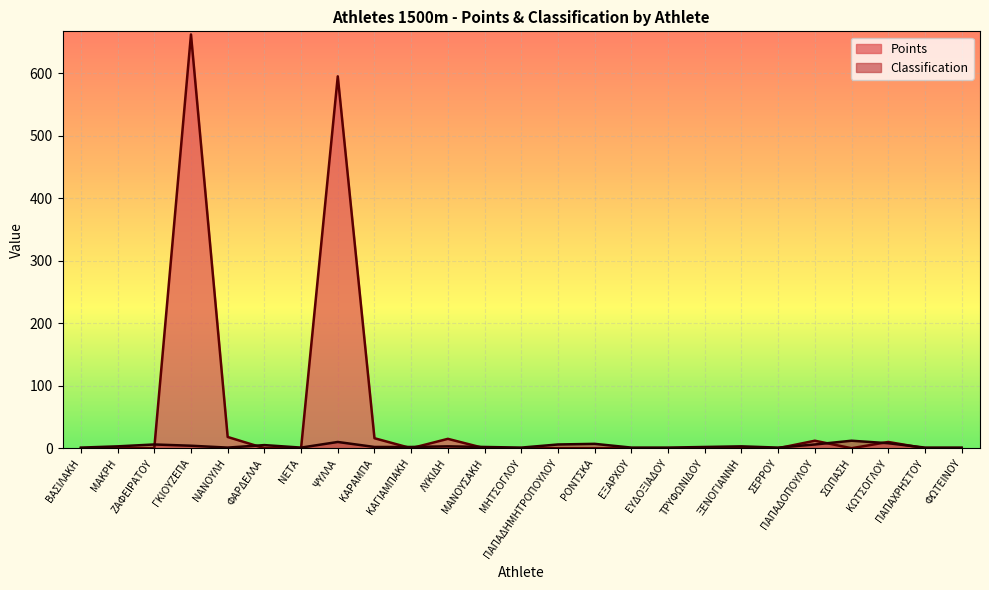

How many interior local peaks does the Points series have?

5